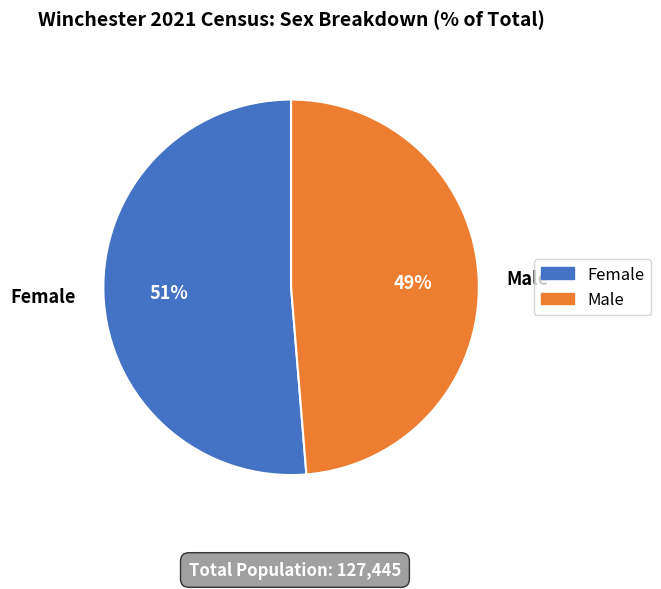

The Female slice represents 38% of the pie. True or false?

False